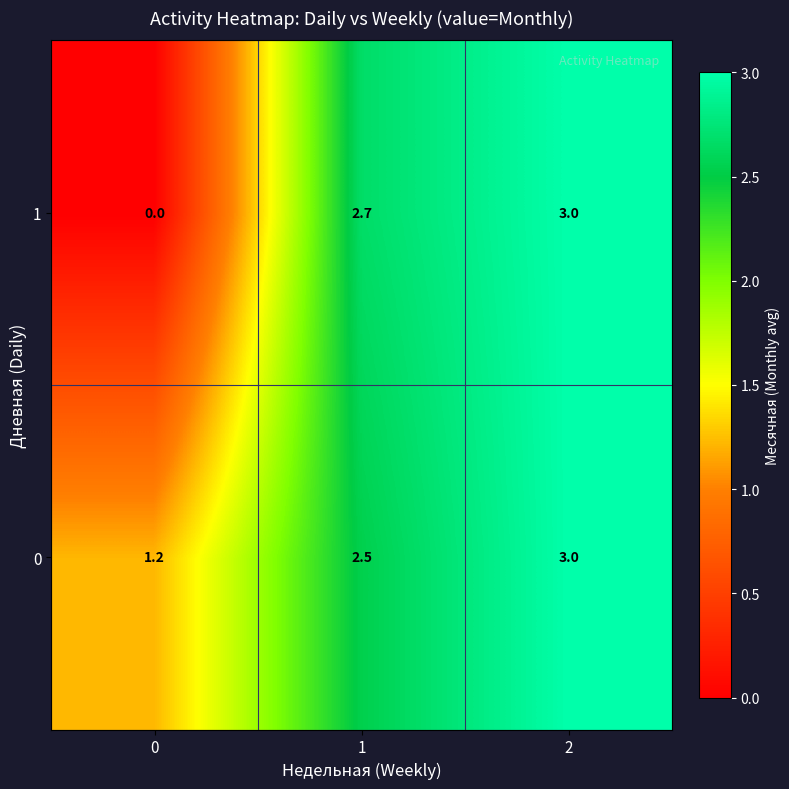

The value of 1 at 0 is -1.5. True or false?

False